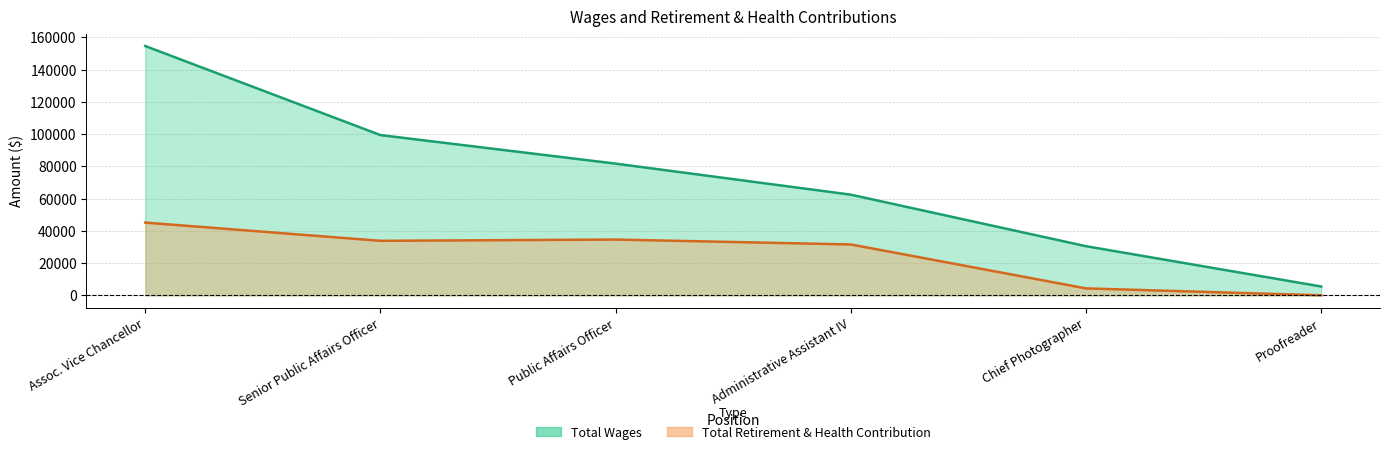

What position from the right is Proofreader?

1